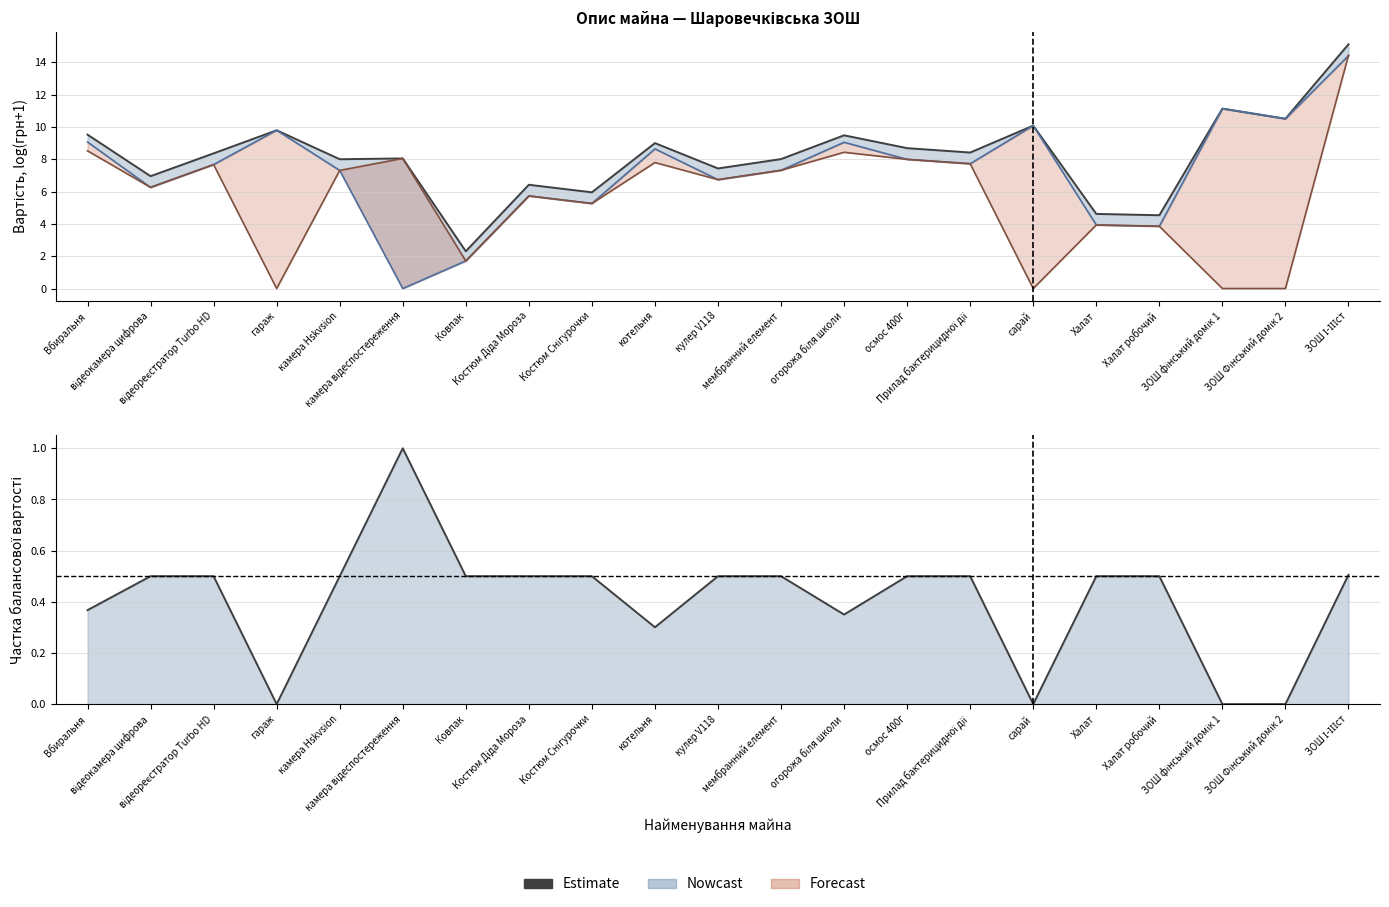

What is the difference between the maximum and minimum values in the Сума зносу series?

14.4